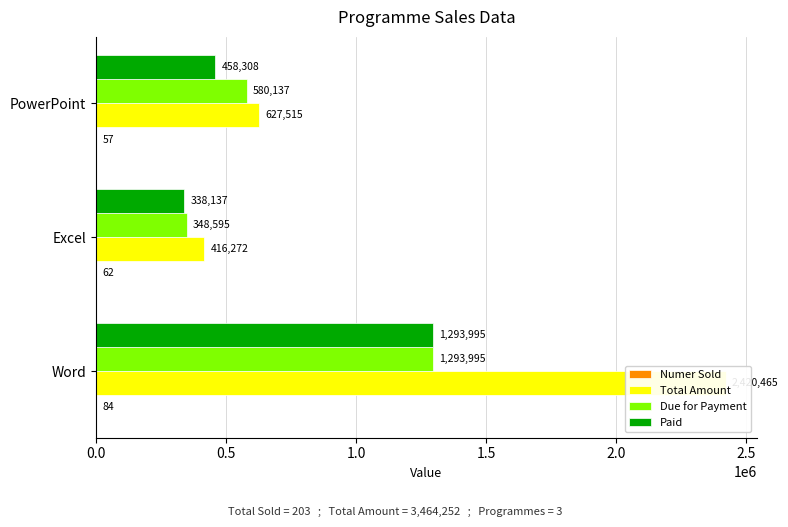

What is the value of the Numer Sold bar at the 1st from the left?

84